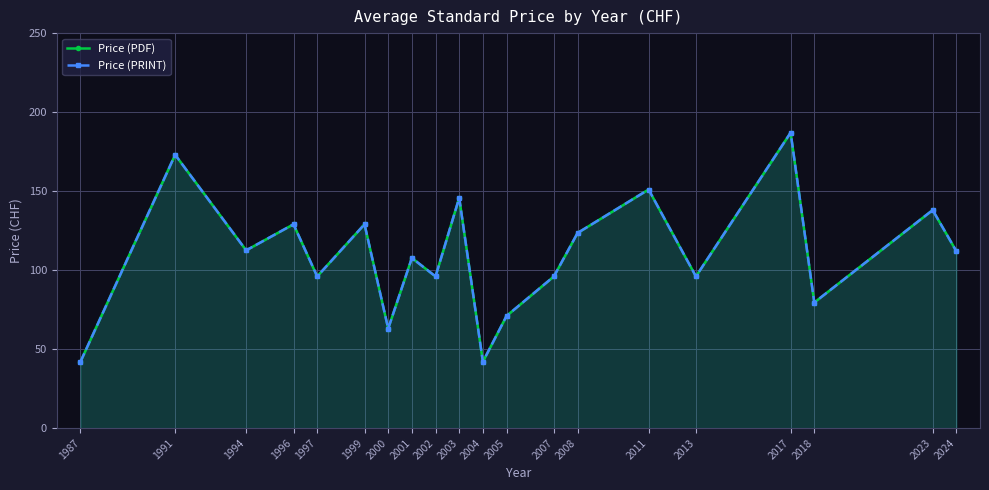

What is the value of the Price (PDF) point at the 19th from the left?

138.0